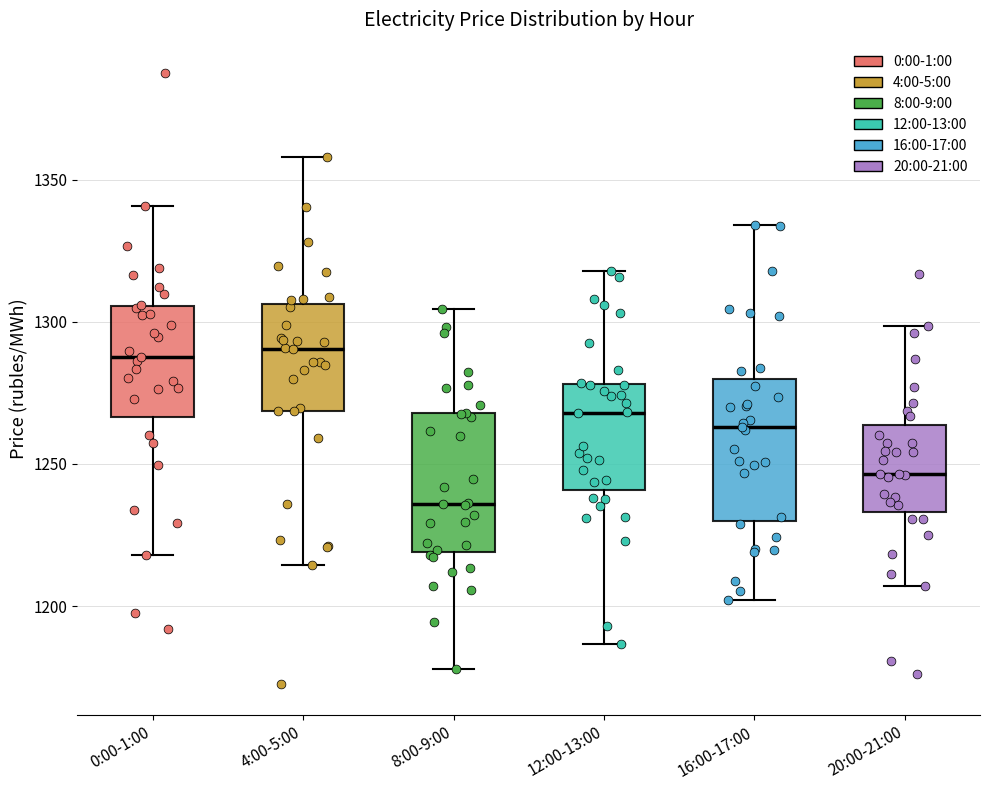

Which box has the lowest median line?

8:00-9:00